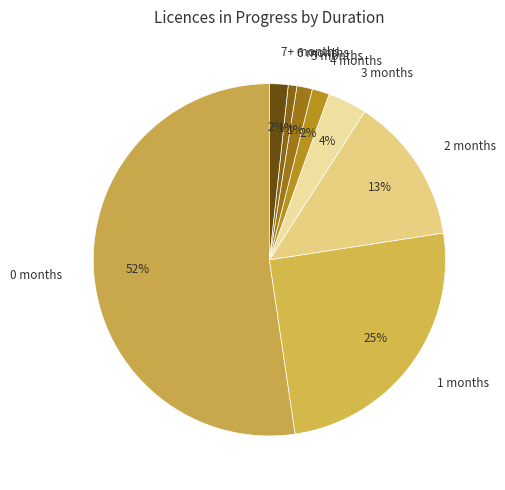

True or false: 7+ months accounts for 2% of the total.

True